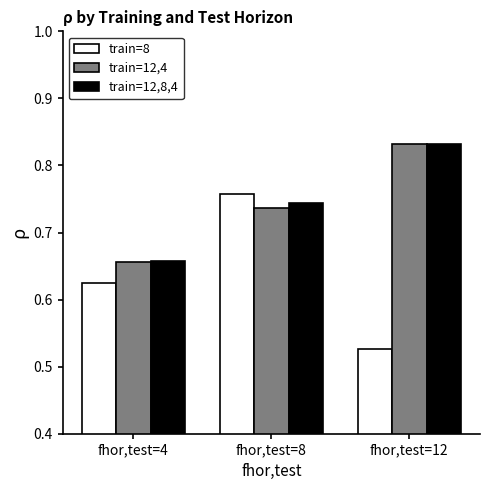

Does the chart contain any negative values?

No